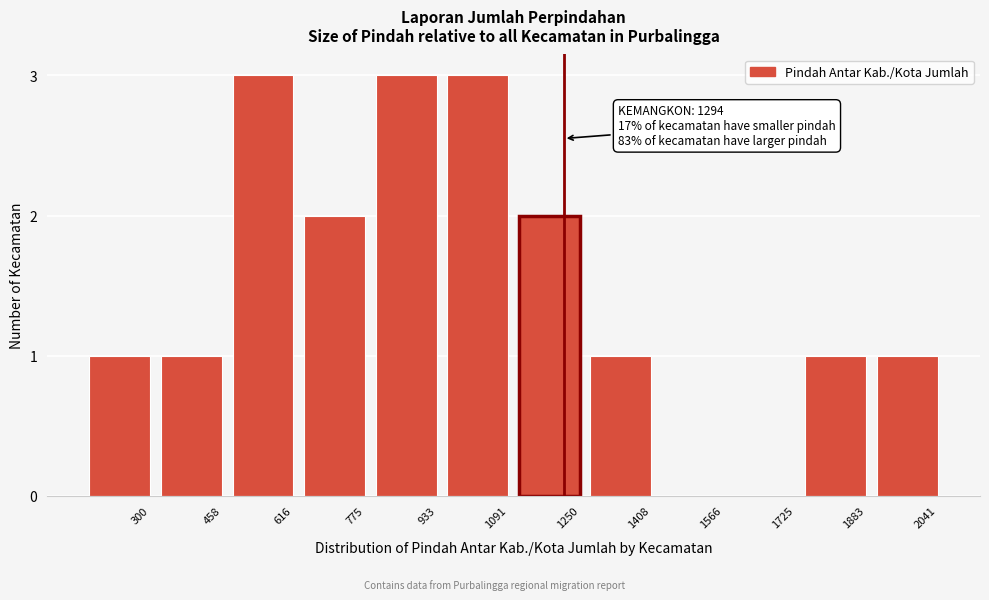

Reading right to left, transcribe all the data shown in this chart.

2041=1	1883=1	1725=0	1566=0	1408=1	1250=2	1091=3	933=3	775=2	616=3	458=1	300=1